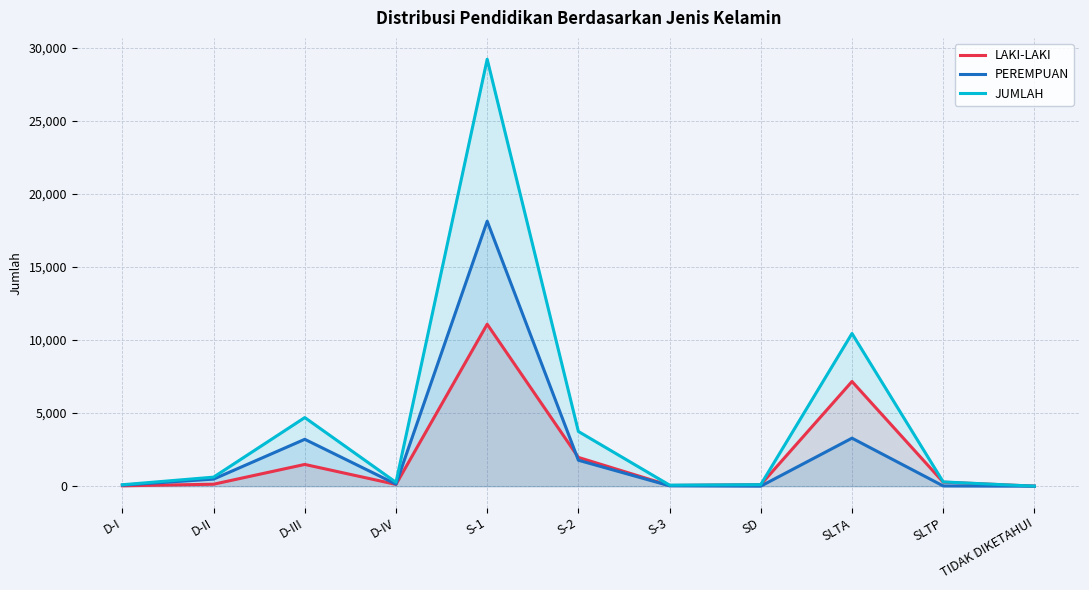

The value of PEREMPUAN at SD is 3. True or false?

False